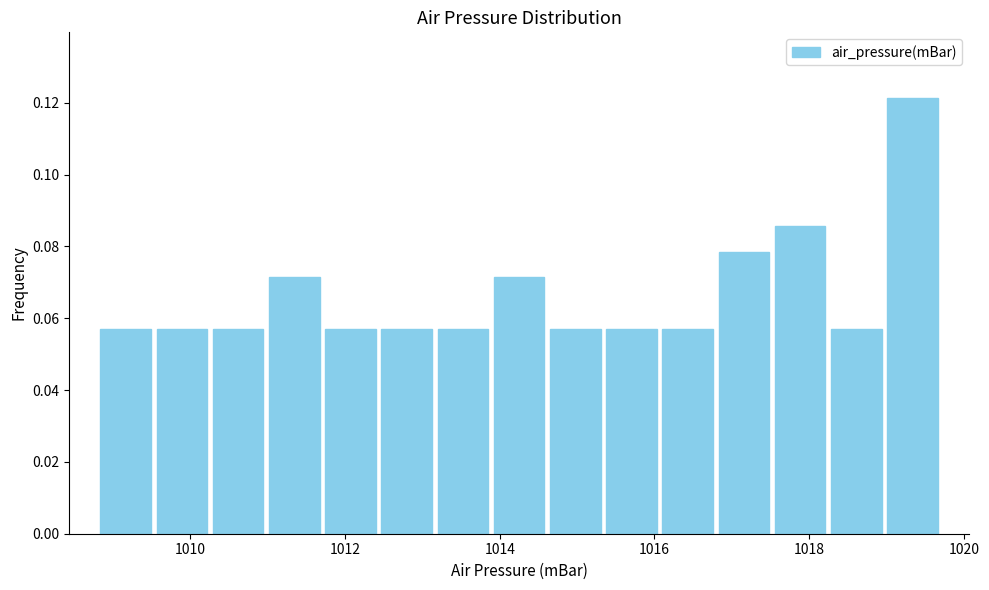

Read against the x-axis, roughly where is the centre of the tallest bar?

1019.4